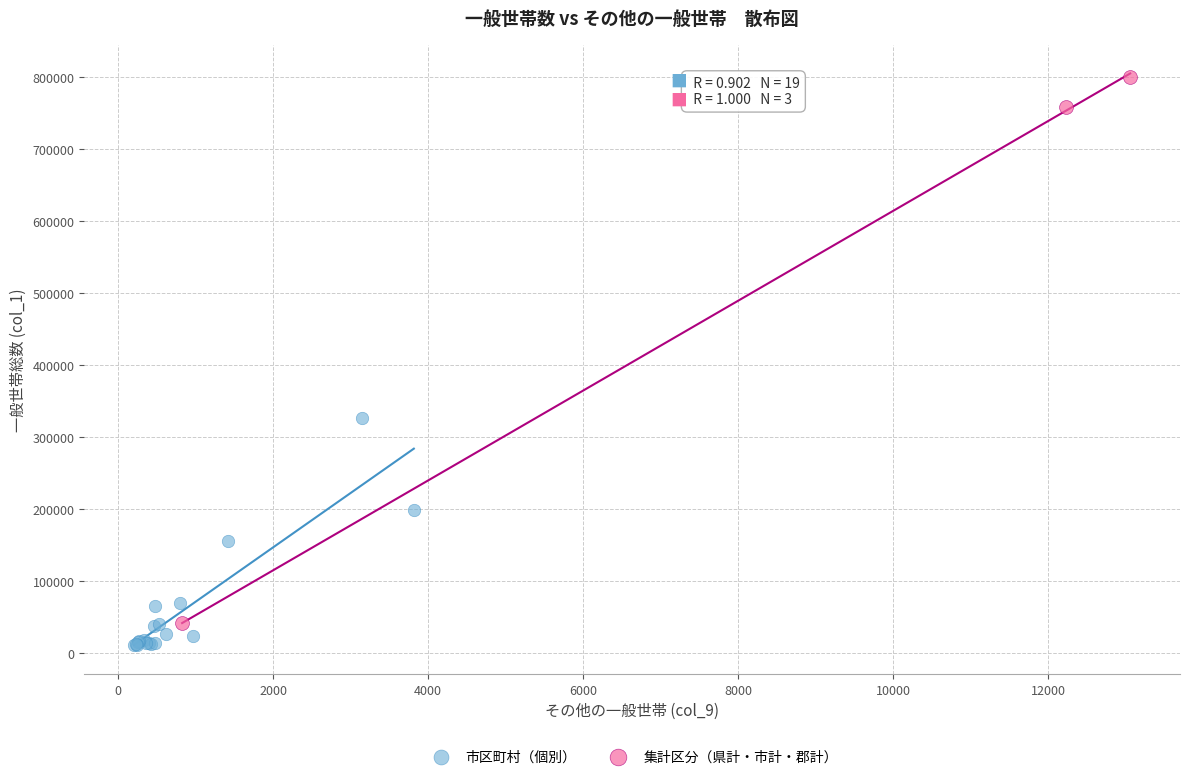

Which series contains the highest Y value?

集計区分（県計・市計・郡計）